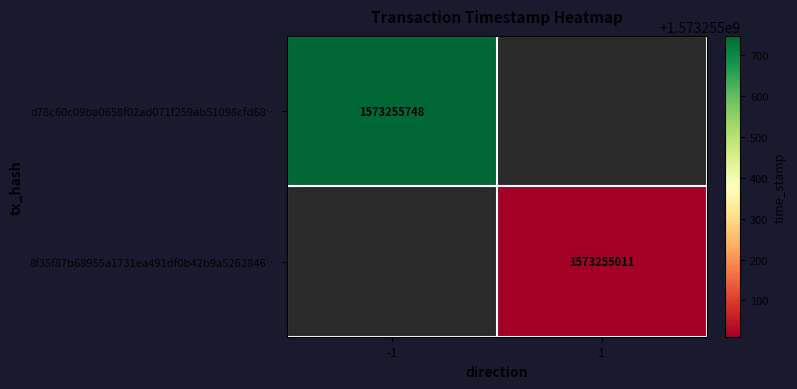

What is the maximum value shown in the chart?

1573255748